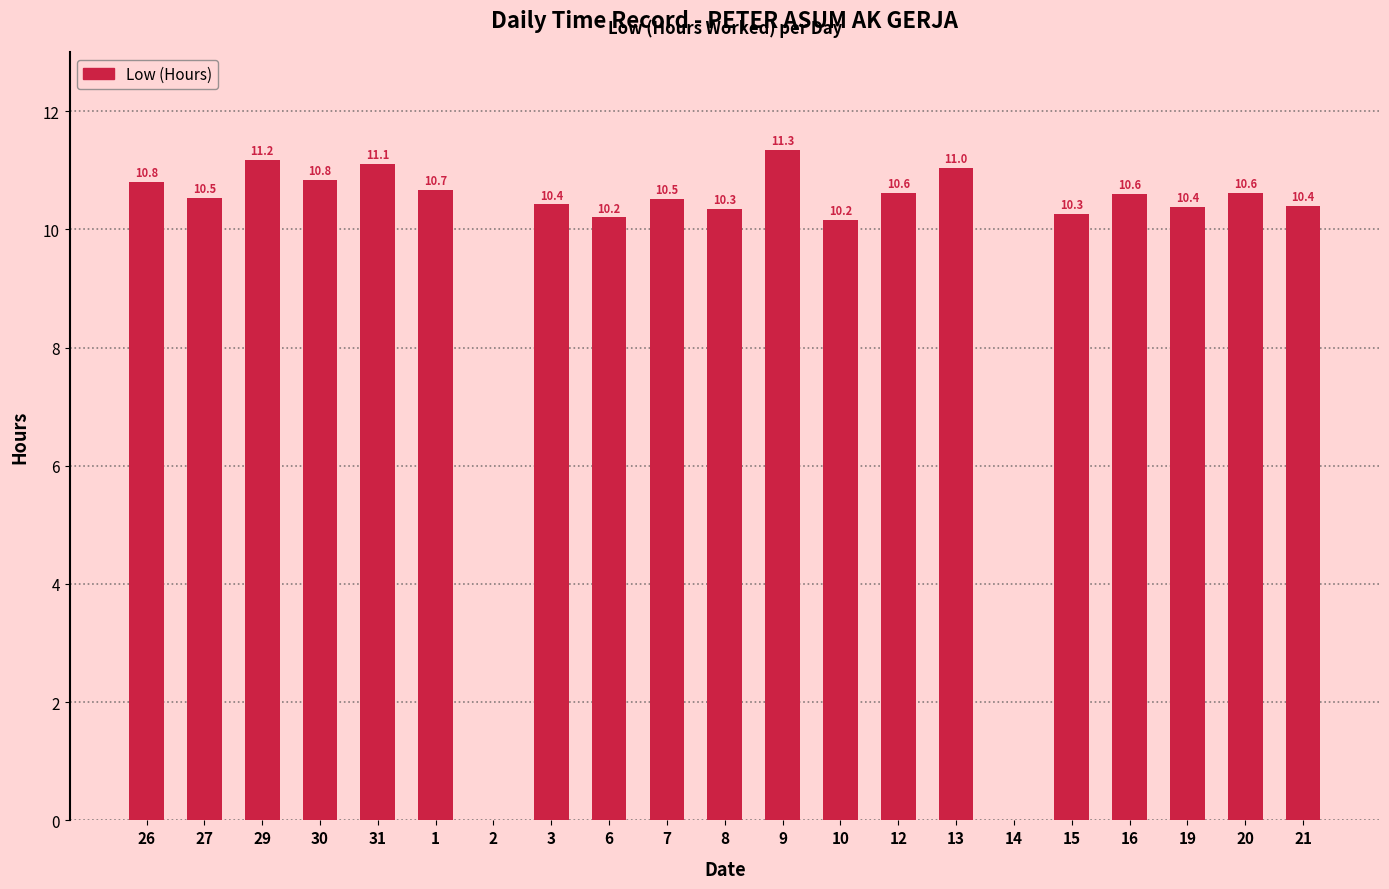

How many categories are shown in the chart?

21